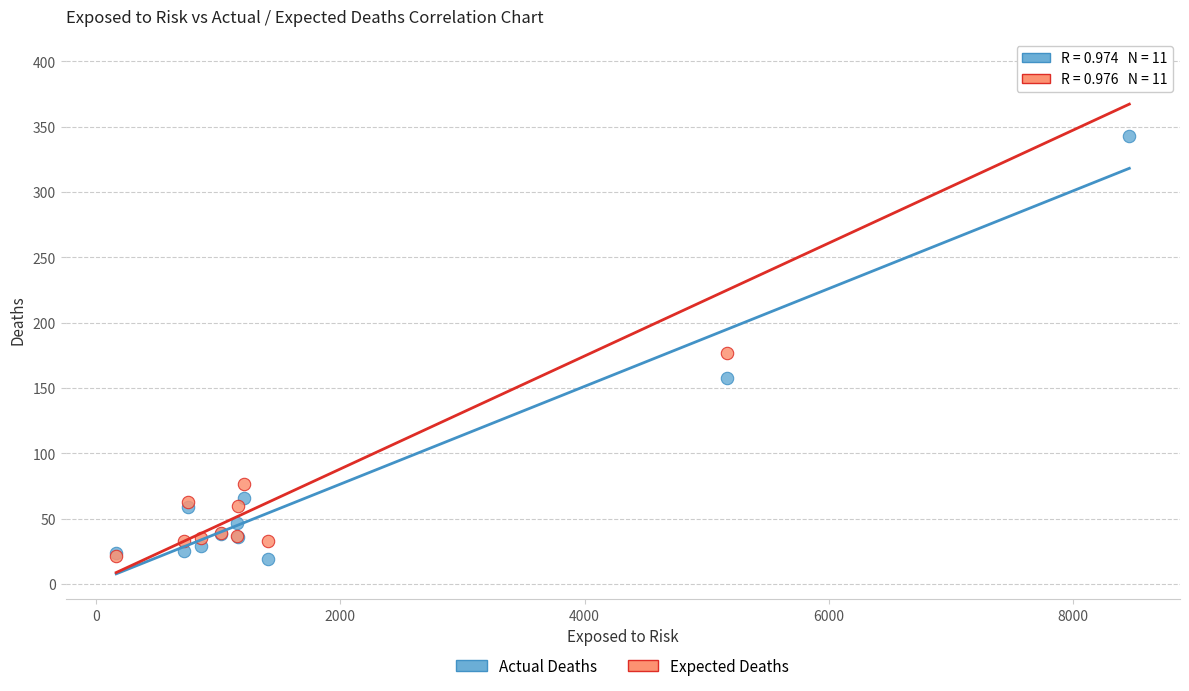

In the Expected Deaths series, what Y value is closest to 209?

176.8